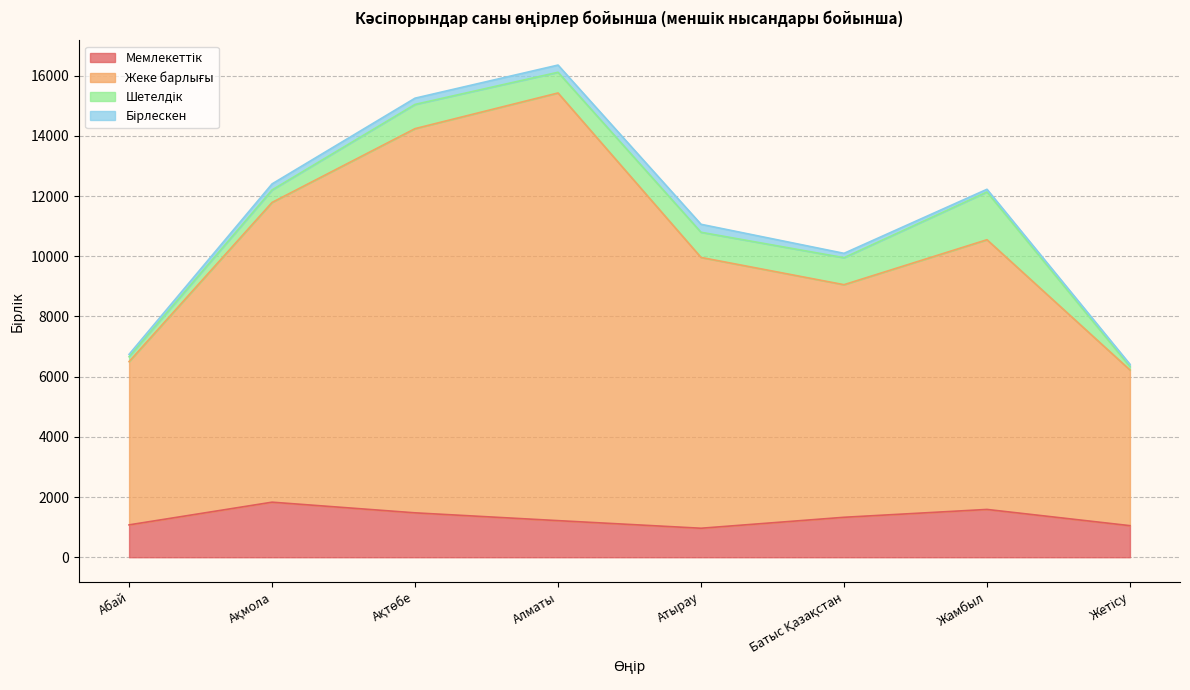

At how many categories does at least one series exceed 14347?

1